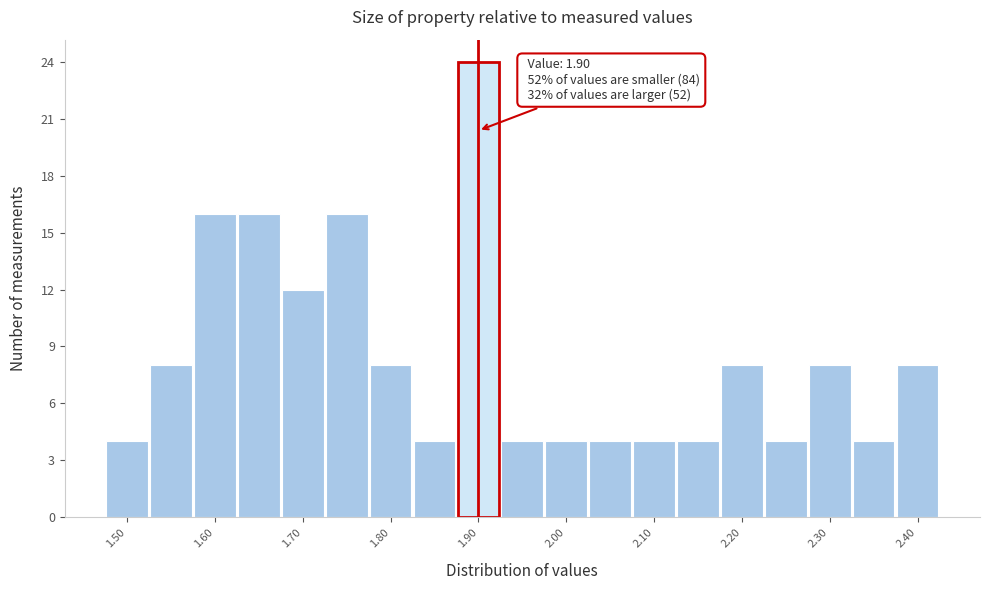

Which range on the x-axis has the tallest bar?

1.875 to 1.925